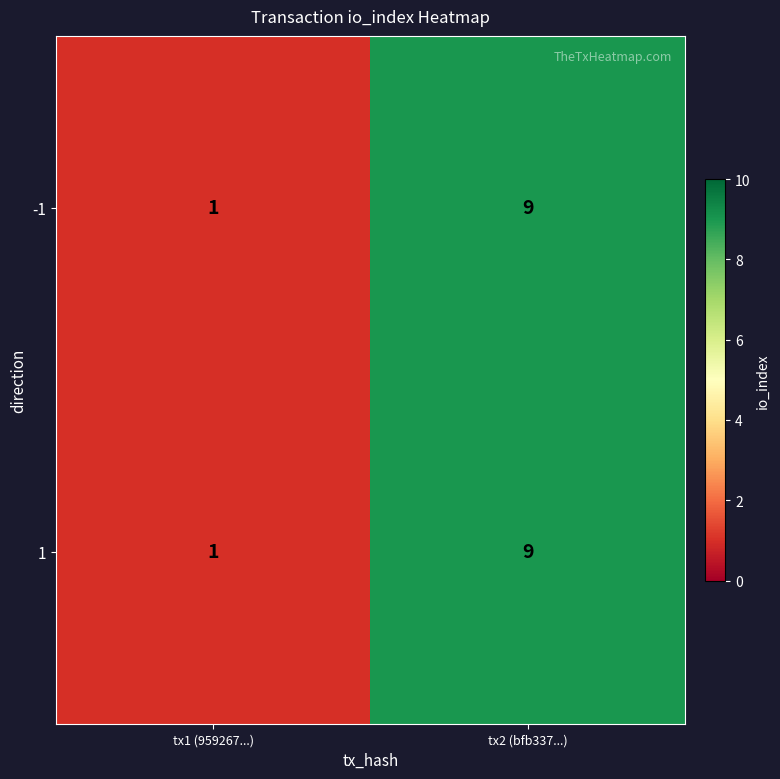

Reading left to right, extract all data points from this chart.

-1: tx1 (959267...)=1	tx2 (bfb337...)=9
1: tx1 (959267...)=1	tx2 (bfb337...)=9